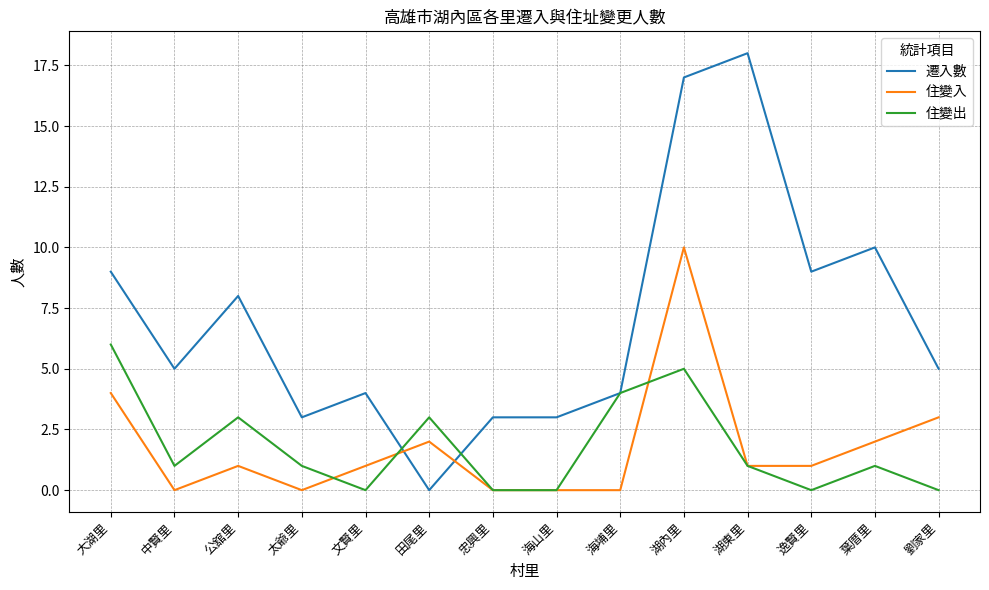

Does the chart display data point markers on the line(s)?

No